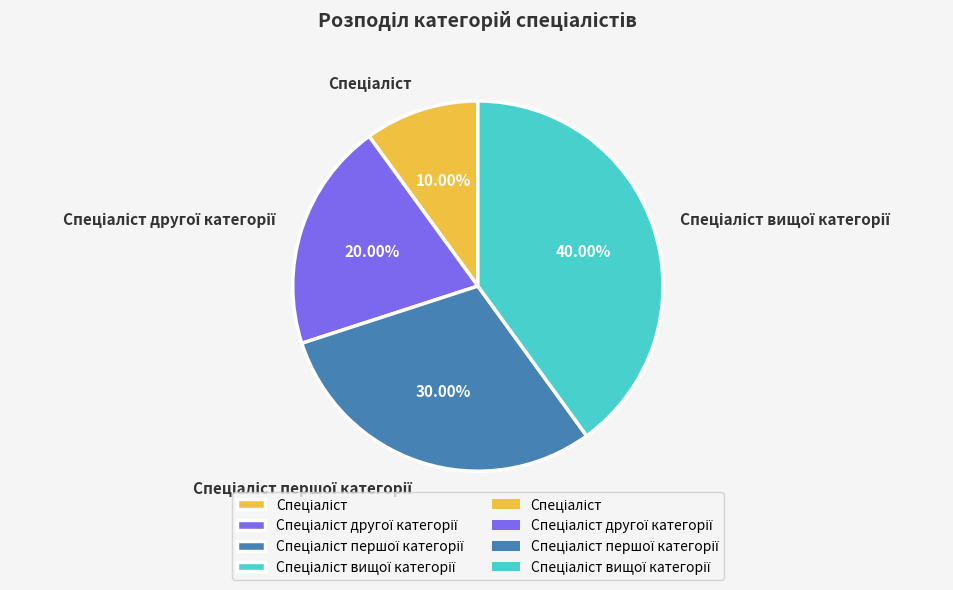

Is there a majority slice in this chart?

No